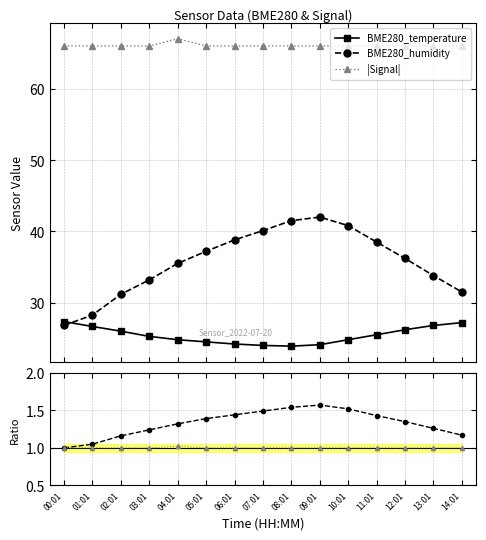

True or false: Signal ratio and BME280_humidity intersect in this chart.

False